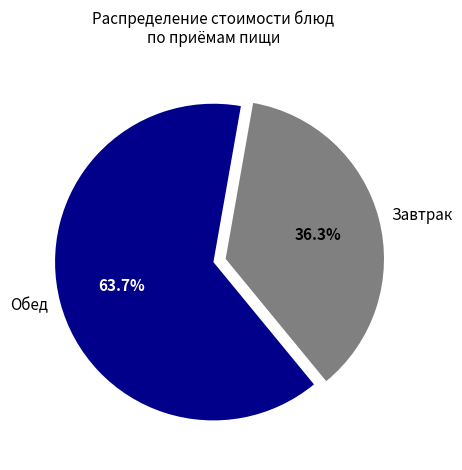

Which has a higher value, Завтрак or Обед?

Обед